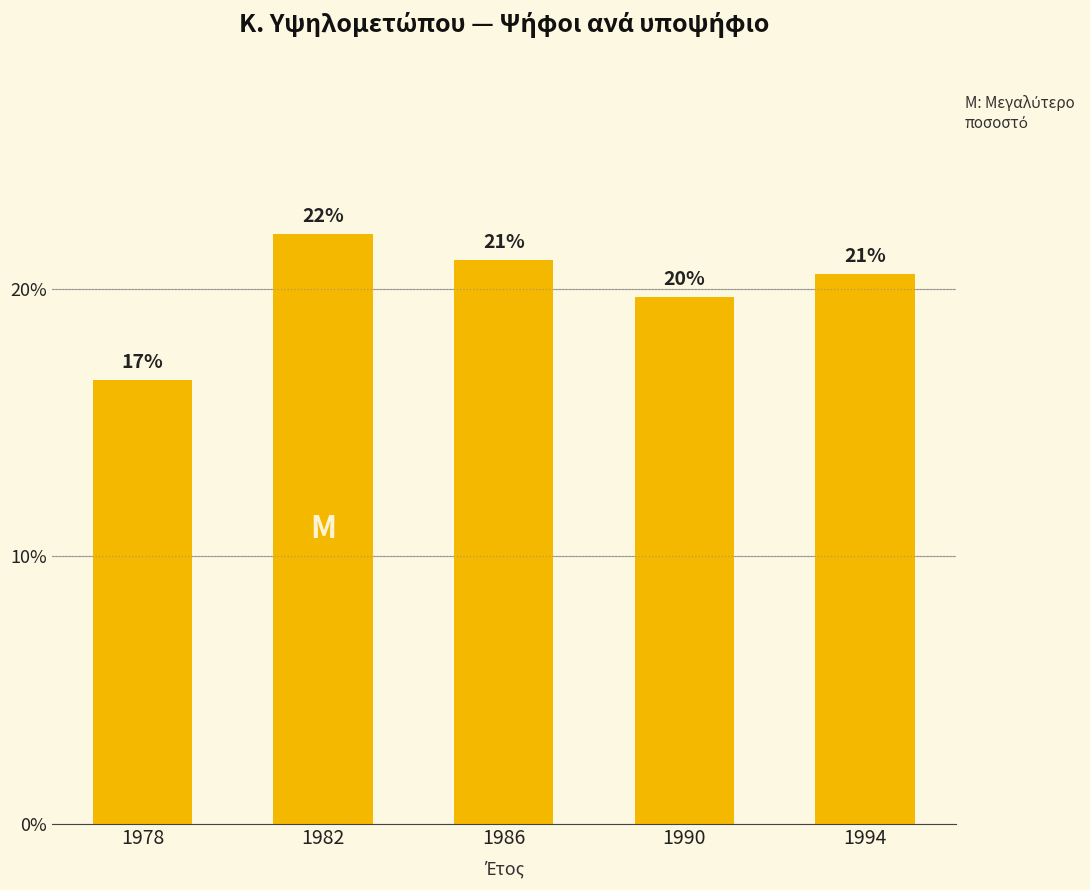

The chart shows a value of 0.1 at 1990. True or false?

False